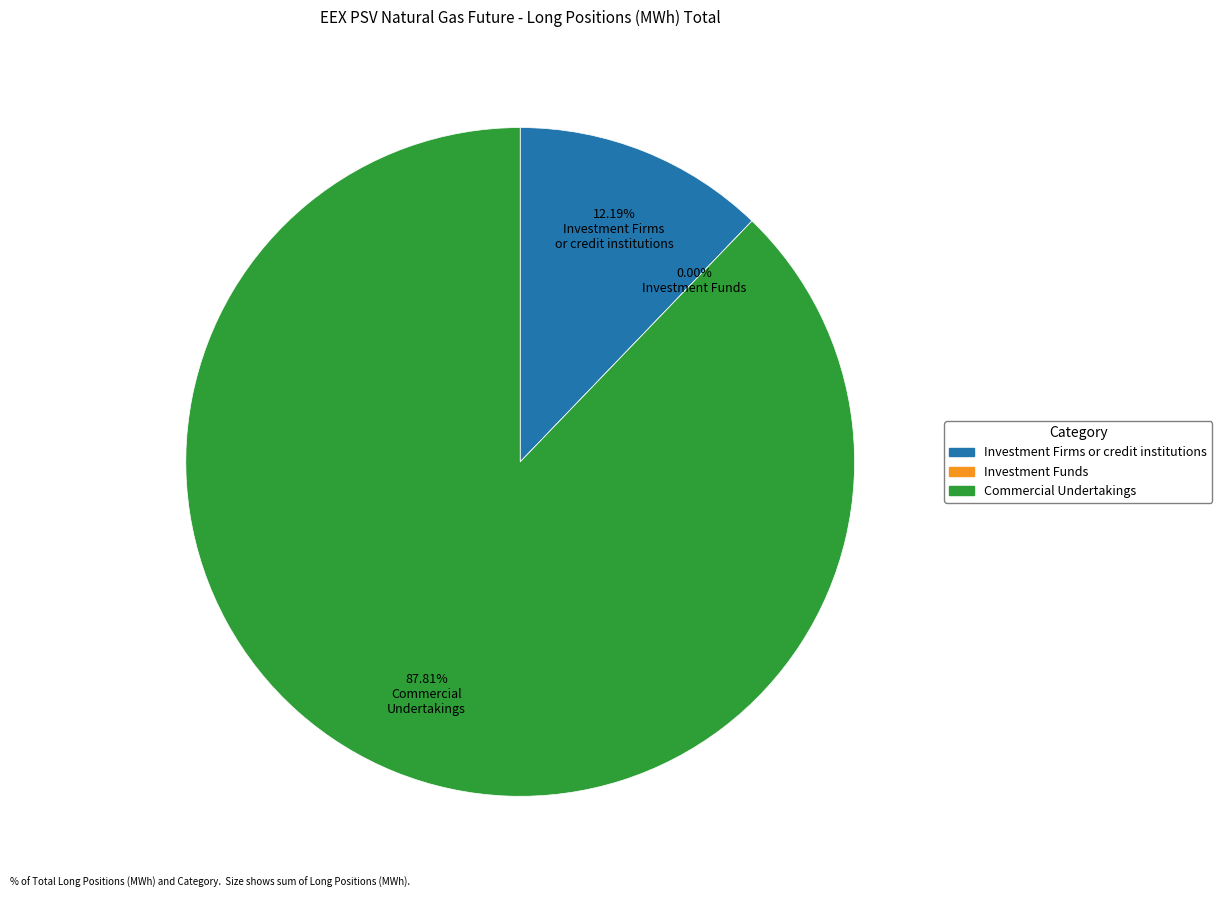

What percentage do Investment Funds and Investment Firms or credit institutions together represent?

12.2%